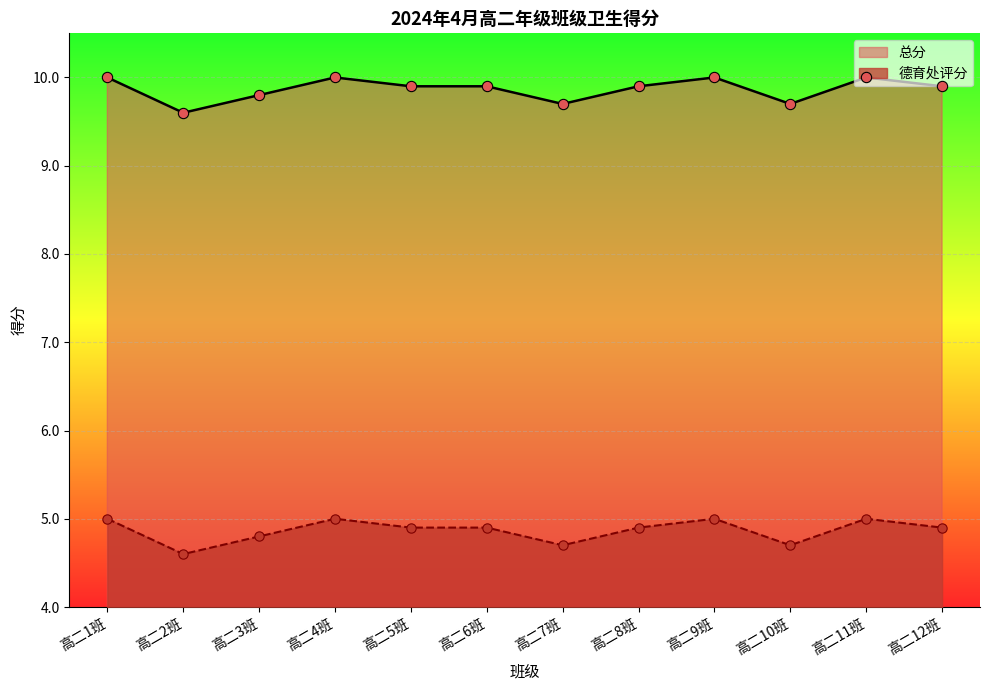

What is the total value across all series at 高二5班?

14.8